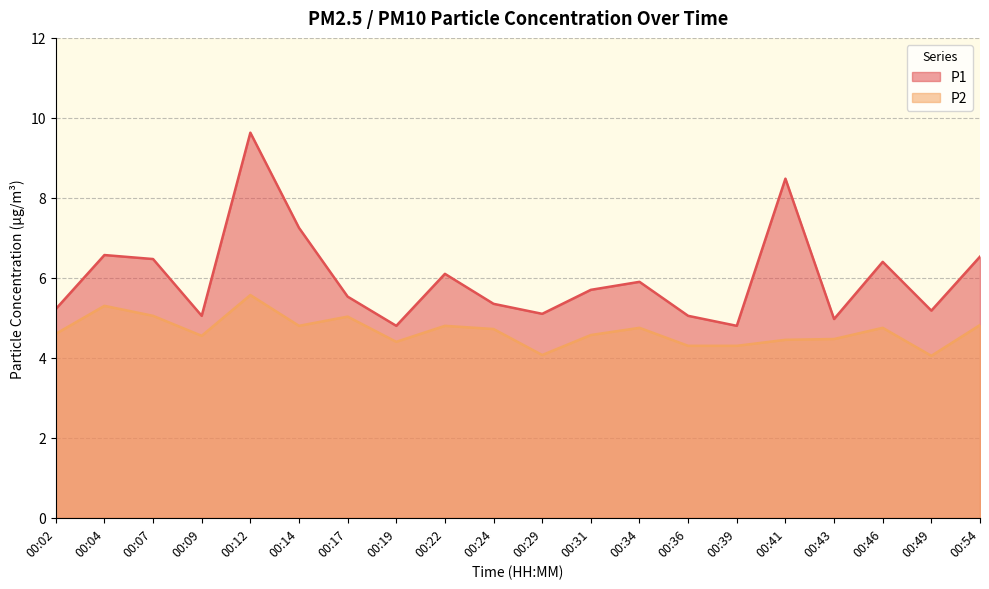

Reading left to right, extract all data points from this chart.

P1: 00:02=5.2	00:04=6.6	00:07=6.5	00:09=5.0	00:12=9.6	00:14=7.2	00:17=5.5	00:19=4.8	00:22=6.1	00:24=5.3	00:29=5.1	00:31=5.7	00:34=5.9	00:36=5.0	00:39=4.8	00:41=8.5	00:43=5.0	00:46=6.4	00:49=5.2	00:54=6.5
P2: 00:02=4.6	00:04=5.3	00:07=5.0	00:09=4.5	00:12=5.6	00:14=4.8	00:17=5.0	00:19=4.4	00:22=4.8	00:24=4.7	00:29=4.1	00:31=4.6	00:34=4.8	00:36=4.3	00:39=4.3	00:41=4.5	00:43=4.5	00:46=4.8	00:49=4.0	00:54=4.8